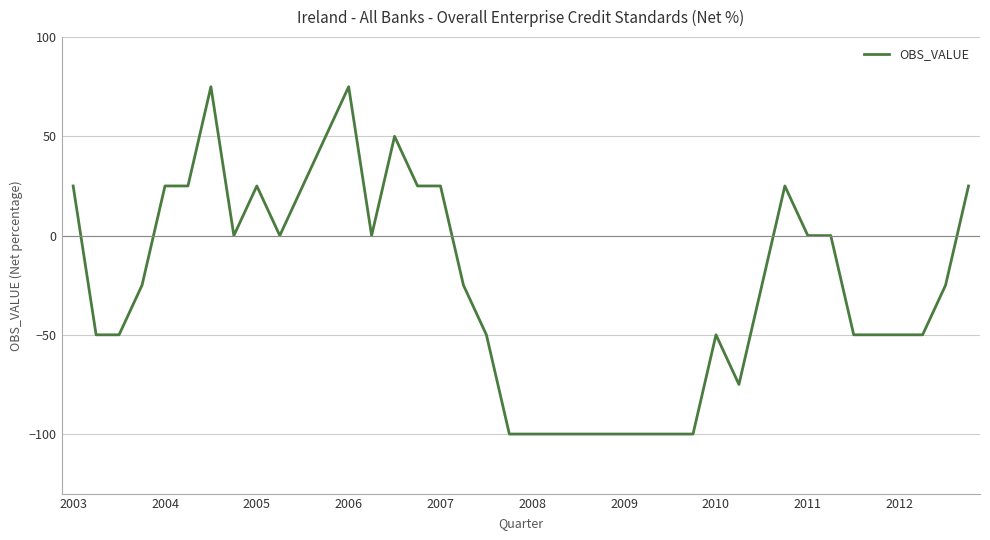

What is the maximum value shown in the chart?

75